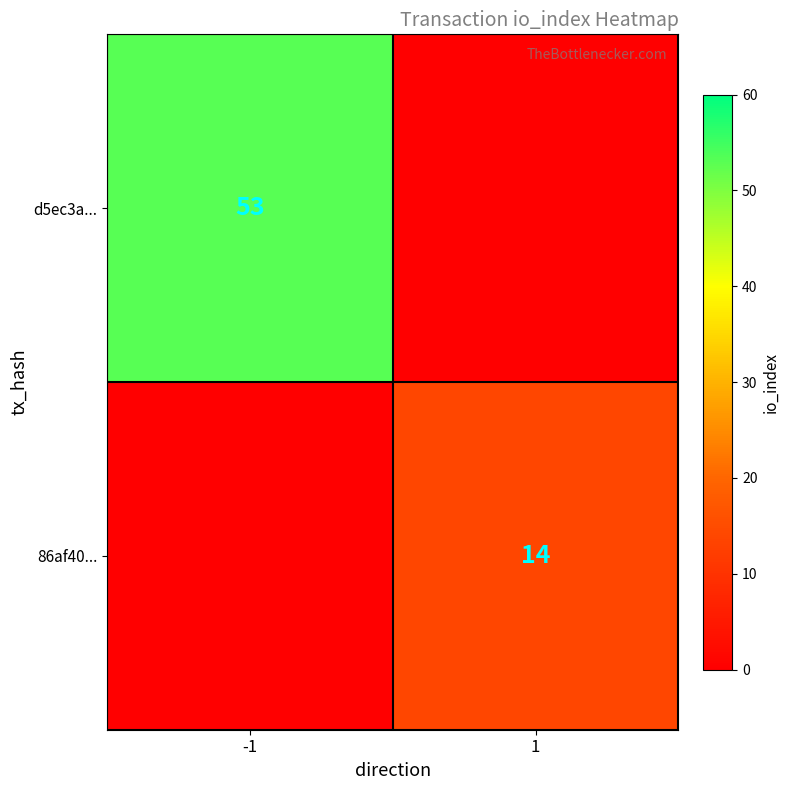

What is the total value across all series at 1?

14